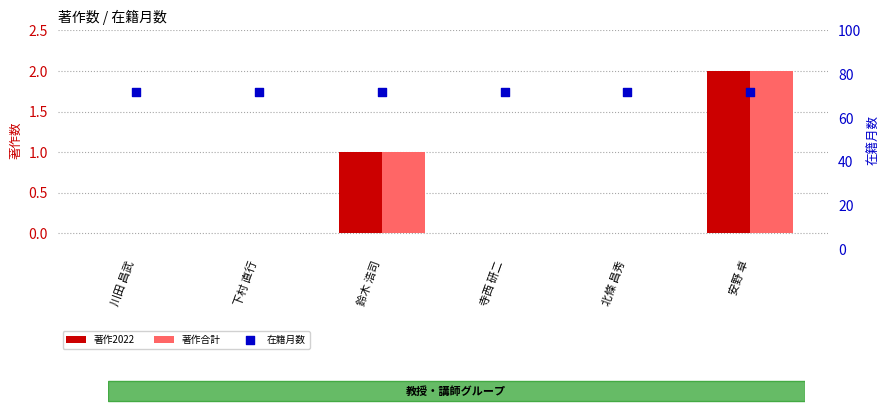

What is the total value across all series at 下村 直行?

72